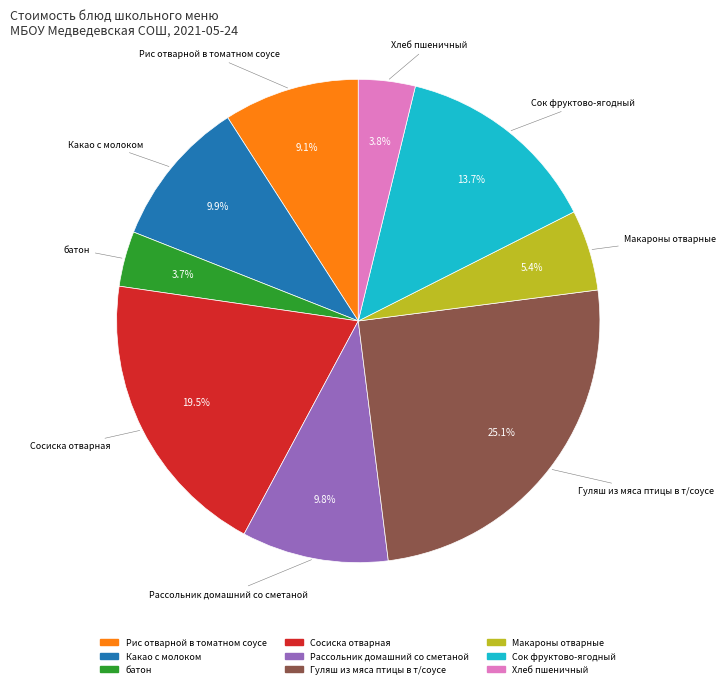

Is the sum of Рис отварной в томатном соусе and Сосиска отварная greater than half?

No